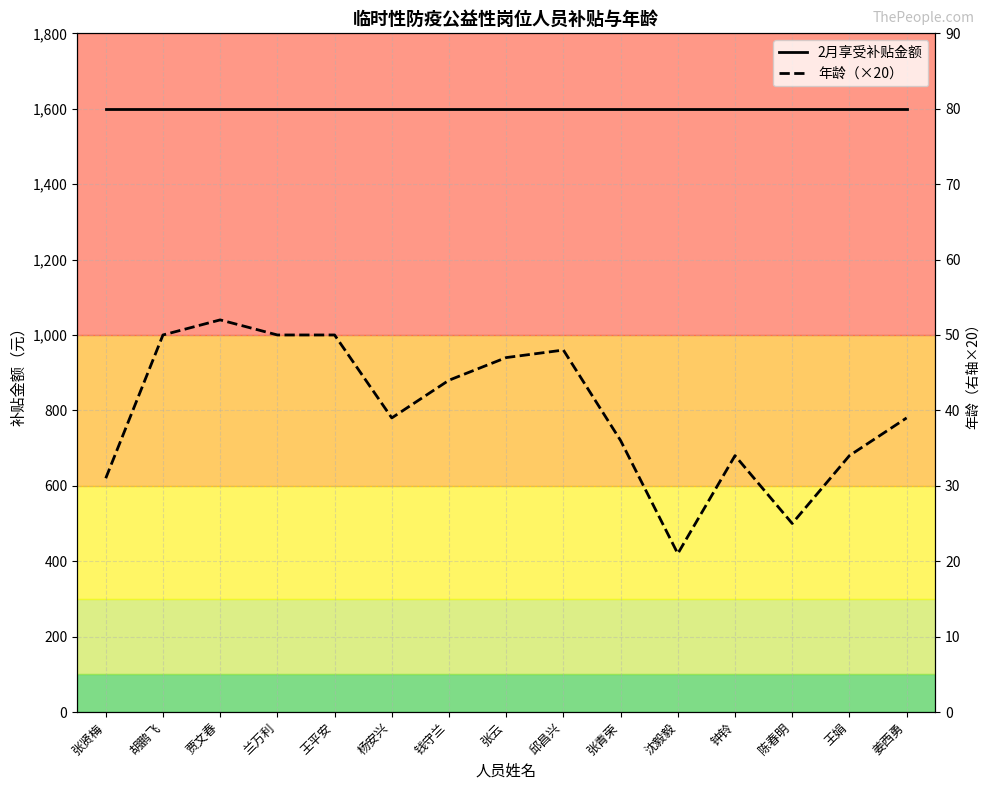

Rank the series by their average value, from lowest to highest.

年龄（×20）, 2月享受补贴金额